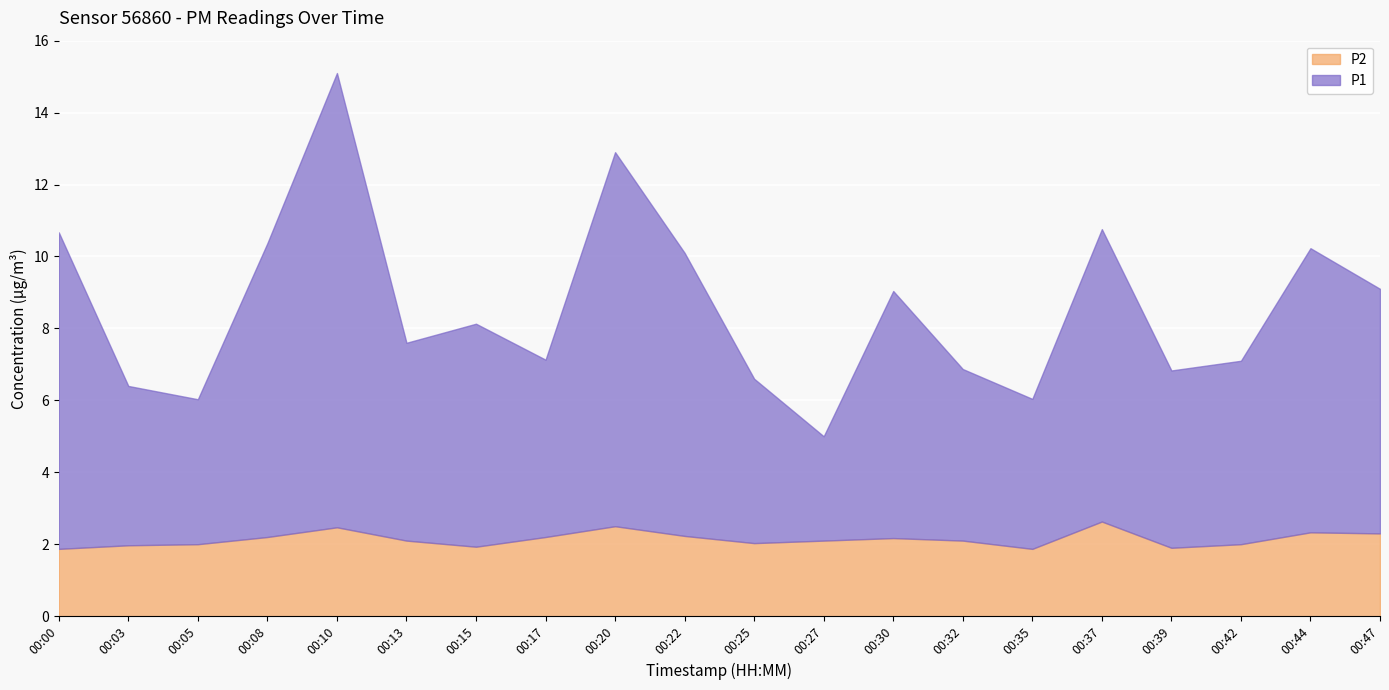

True or false: P2 and P1 cross at least once.

False